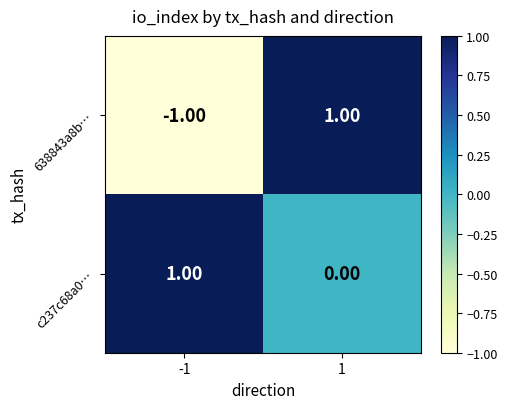

Which series has the widest spread of values?

638843a8b…